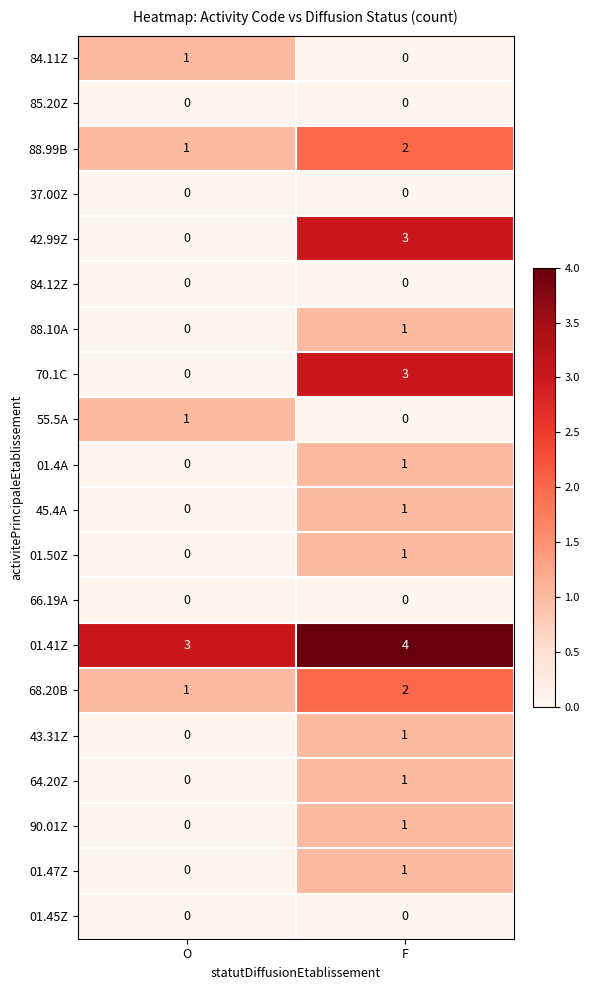

What is the difference between the highest and lowest values at O?

3